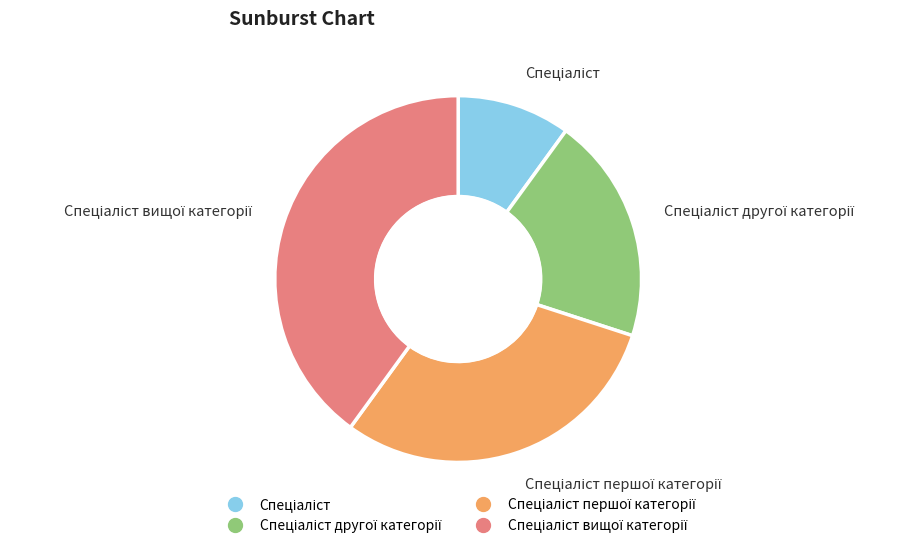

Is there any slice that represents more than half of the pie?

No